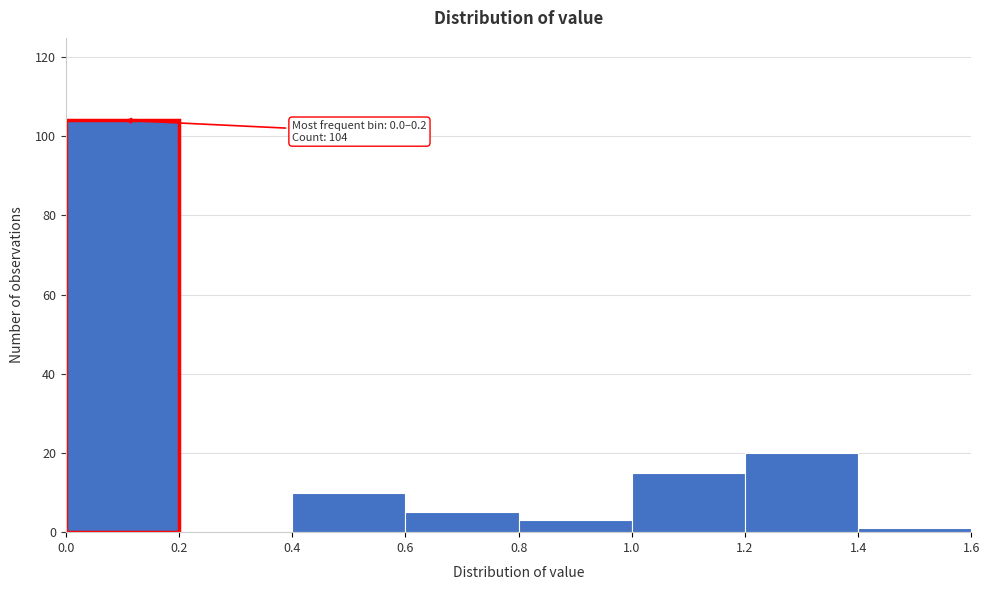

Over which range of the x-axis is the bar tallest?

0.0 to 0.2